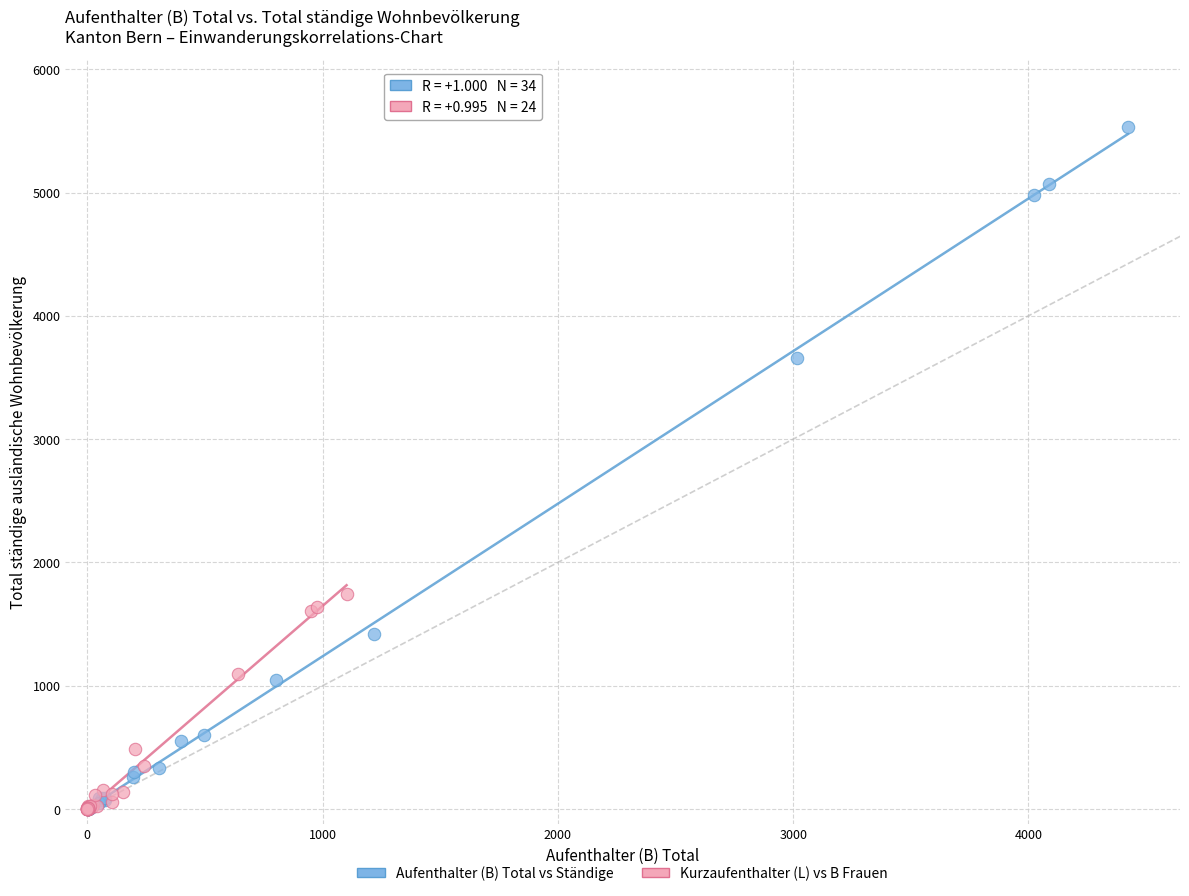

Which series contains the highest Y value?

Aufenthalter (B) Total vs Ständige